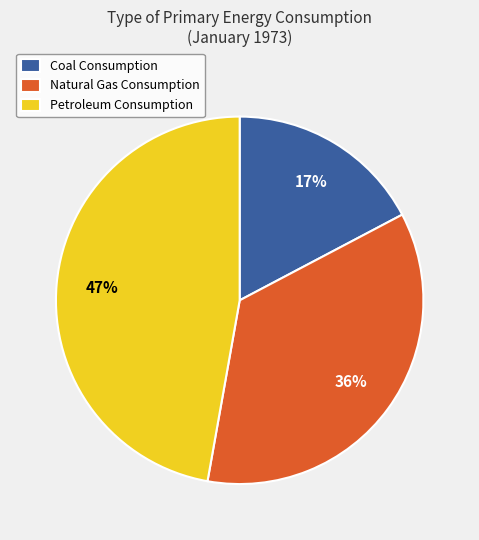

To the nearest percent, what portion does Coal Consumption represent?

17%